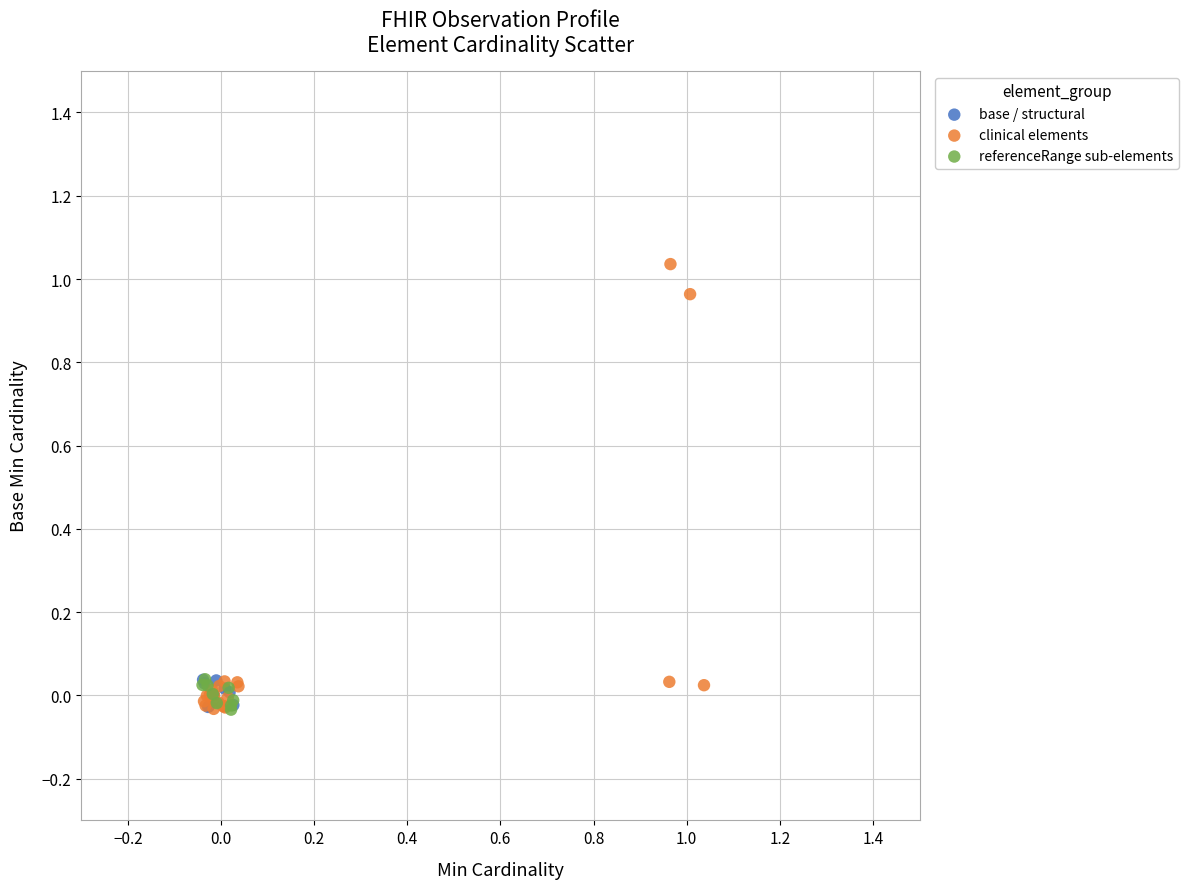

Which series contains the highest Y value?

clinical elements